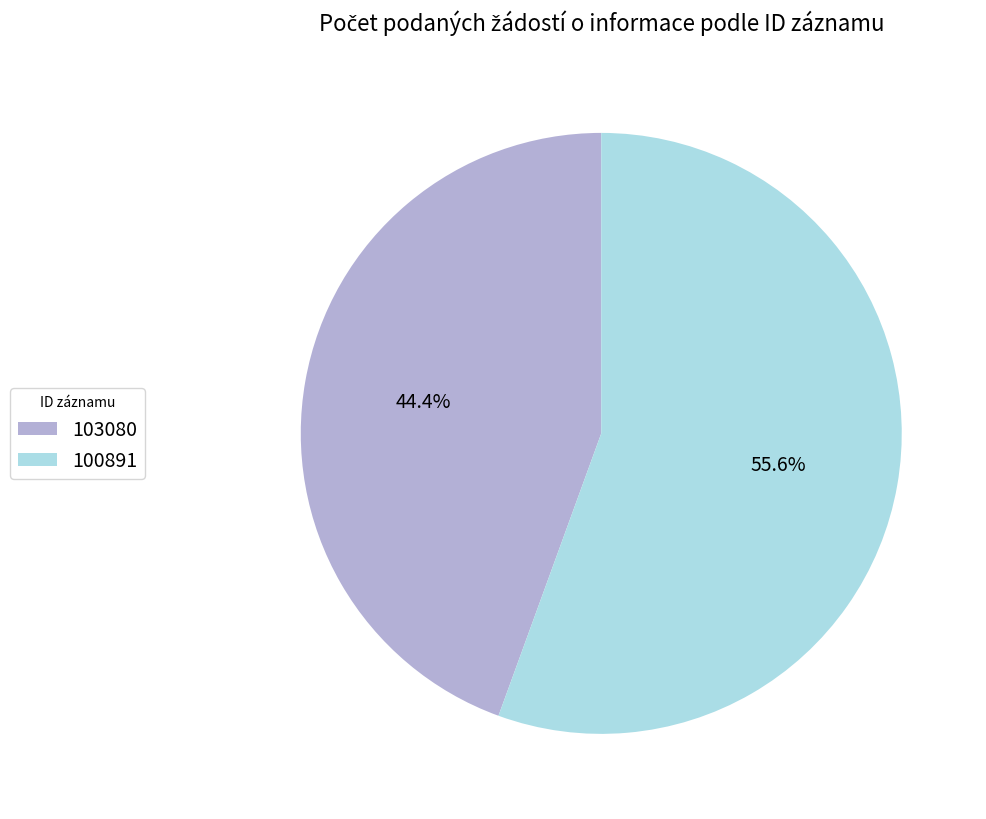

What percentage is the 103080 slice, to the nearest percent?

44%